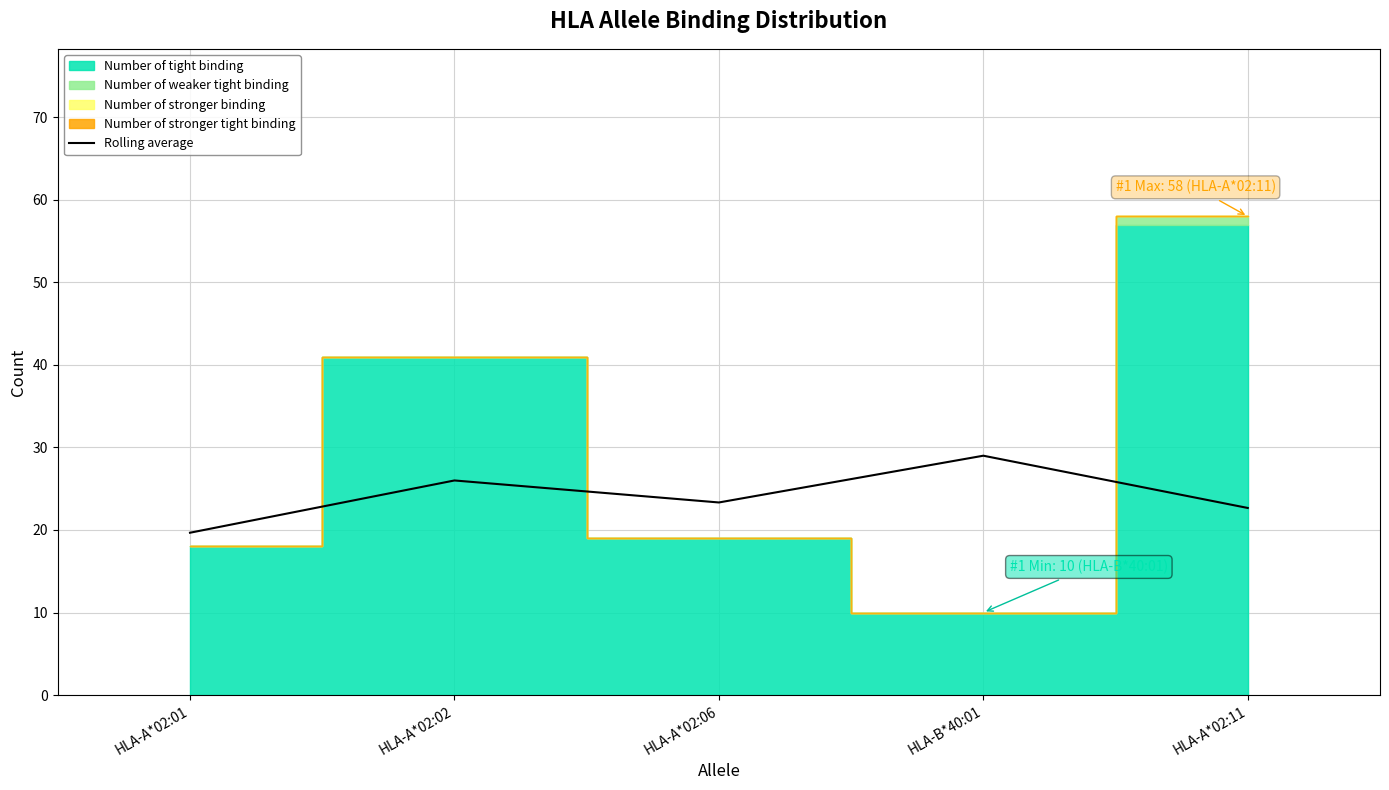

True or false: the data shows 26.0 at HLA-A*02:02.

True